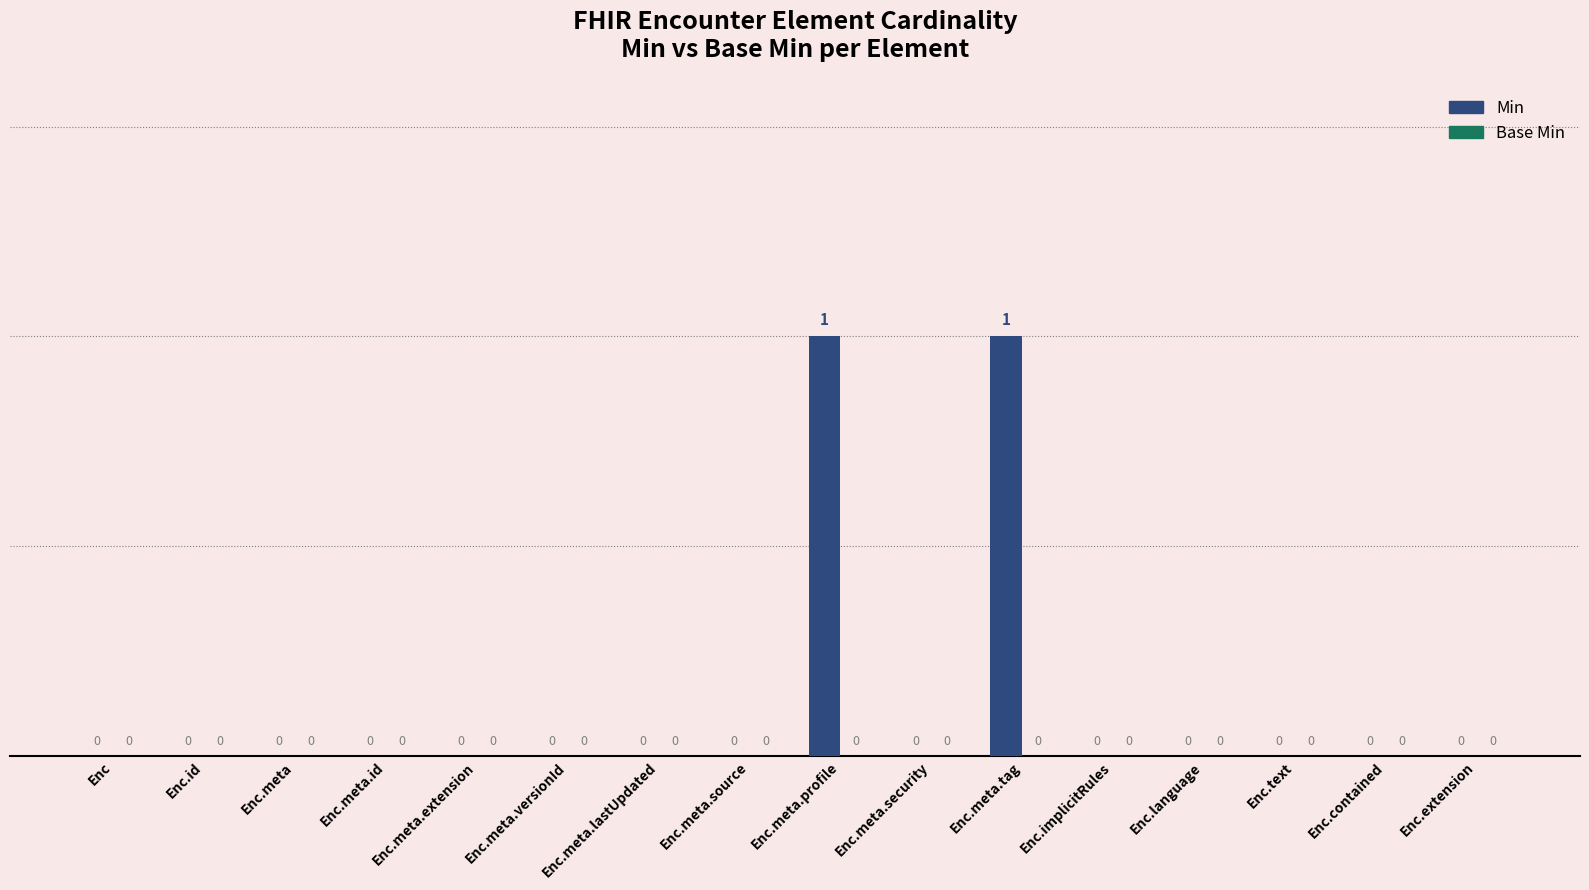

How many values are above zero?

2